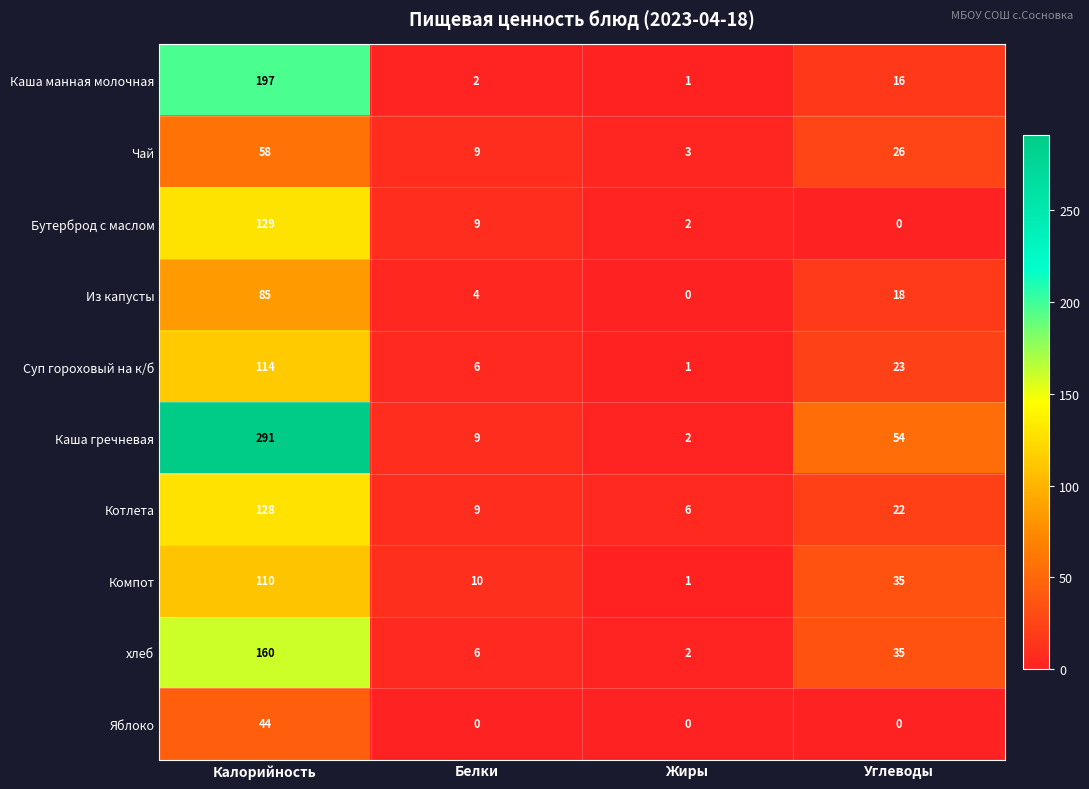

What is the spread (max minus min) of values at Углеводы?

54